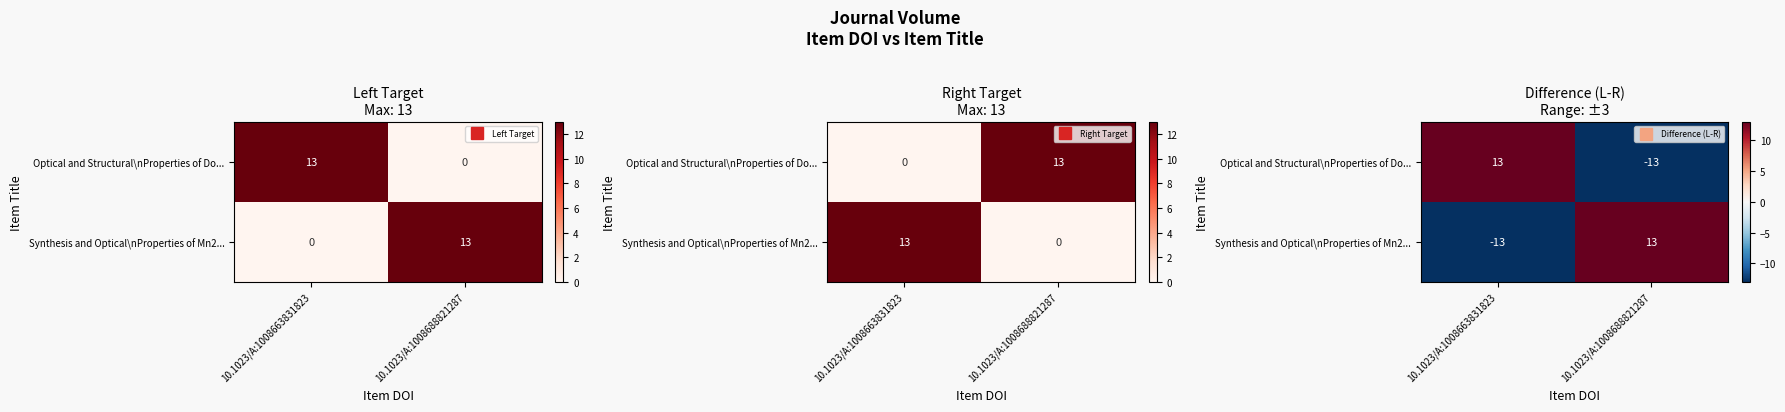

What is the maximum value for Synthesis and Optical\nProperties of Mn2...?

13